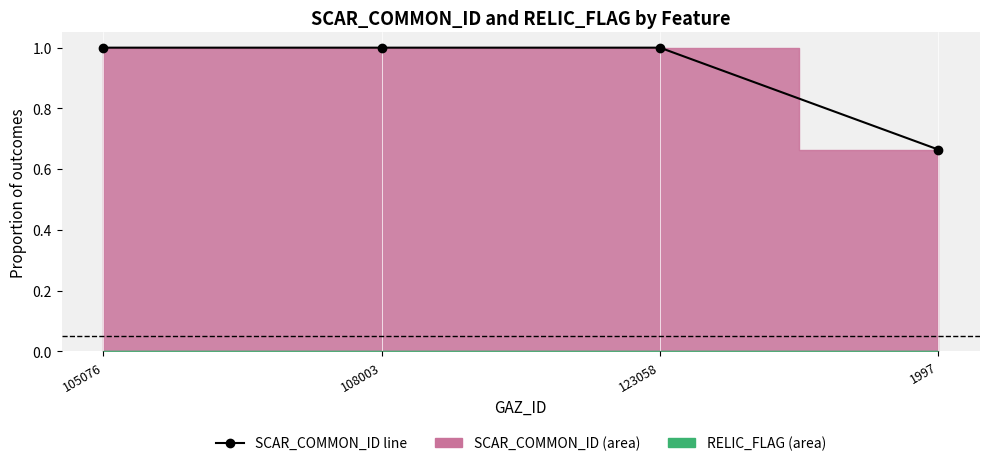

What is the approximate value at 108003?

1.0